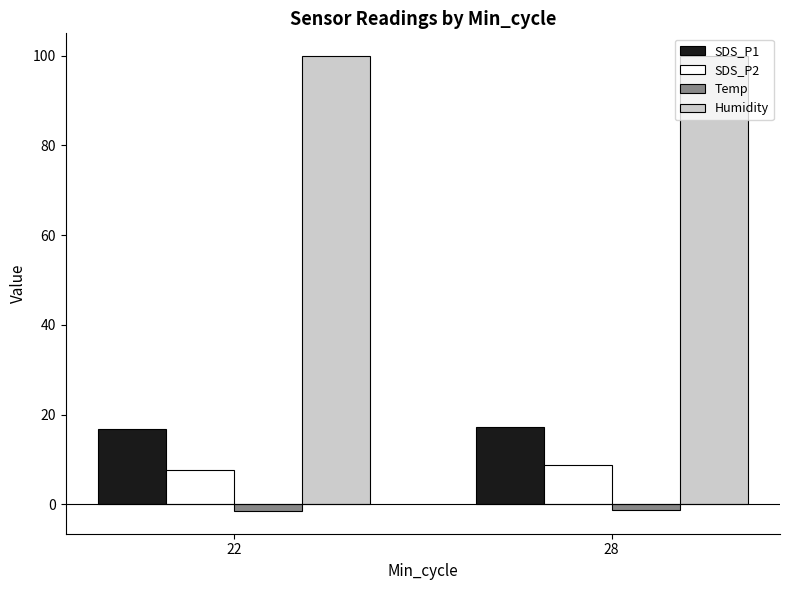

True or false: SDS_P2 has a value of 7.7 at 22.

True